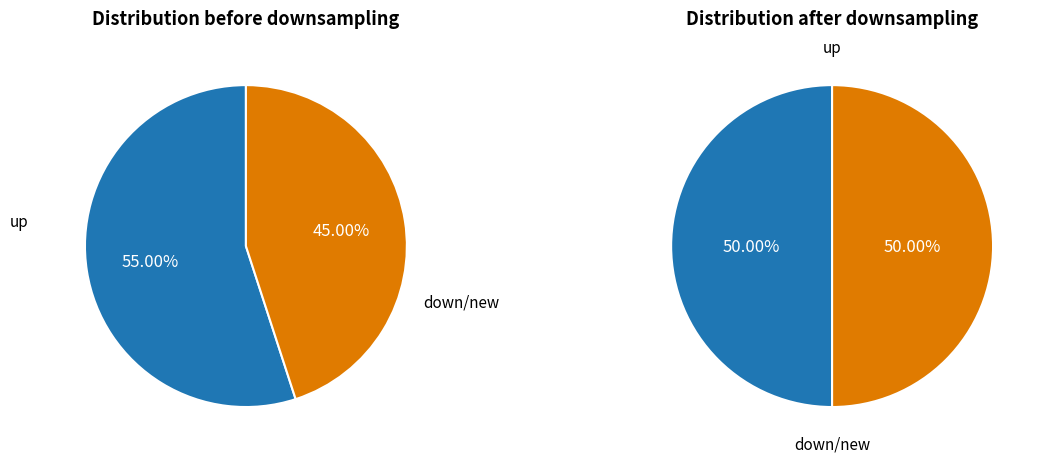

Do up and down together represent more than half of the pie?

Yes